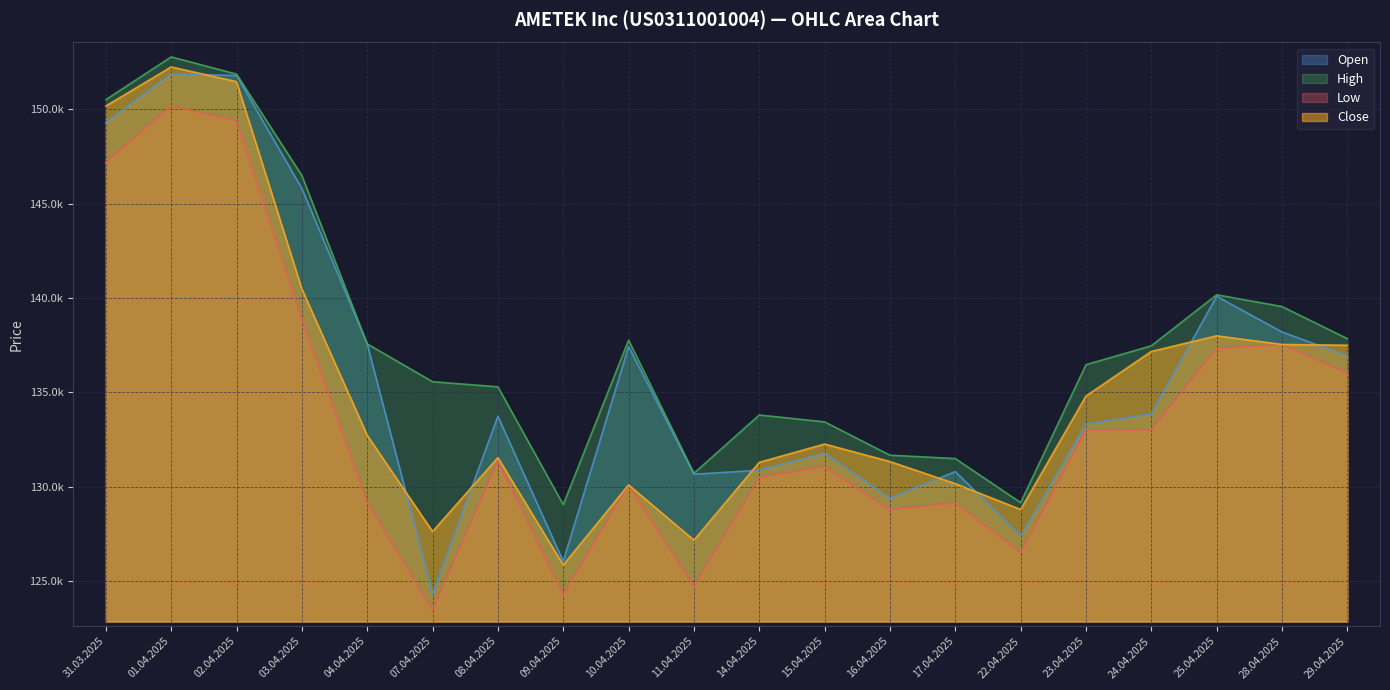

List the labels in order of High value, largest first.

01.04.2025, 02.04.2025, 31.03.2025, 03.04.2025, 25.04.2025, 28.04.2025, 29.04.2025, 10.04.2025, 04.04.2025, 24.04.2025, 23.04.2025, 07.04.2025, 08.04.2025, 14.04.2025, 15.04.2025, 16.04.2025, 17.04.2025, 11.04.2025, 22.04.2025, 09.04.2025